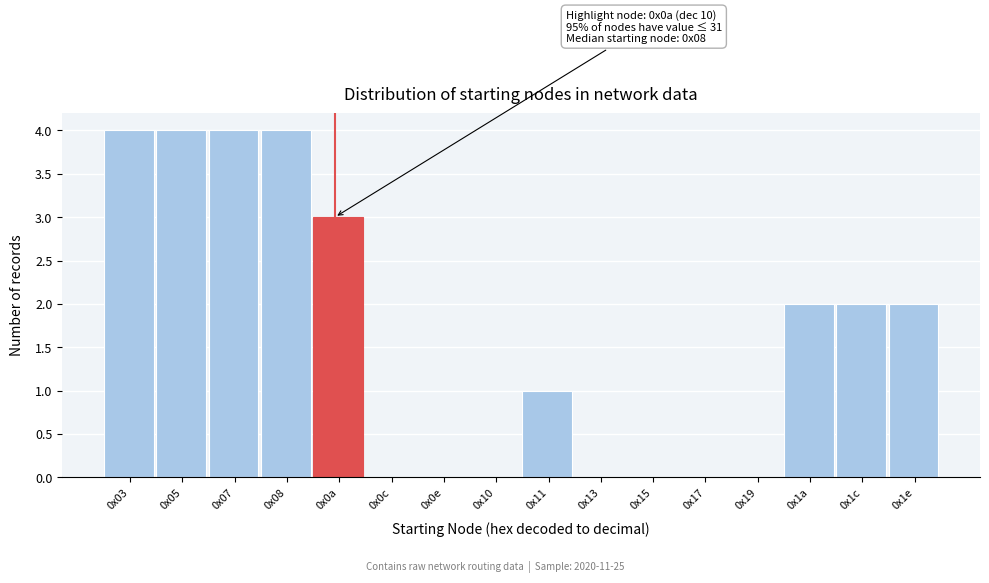

Reading left to right, transcribe all the data shown in this chart.

0x03=4	0x05=4	0x07=4	0x08=4	0x0a=3	0x0c=0	0x0e=0	0x10=0	0x11=1	0x13=0	0x15=0	0x17=0	0x19=0	0x1a=2	0x1c=2	0x1e=2